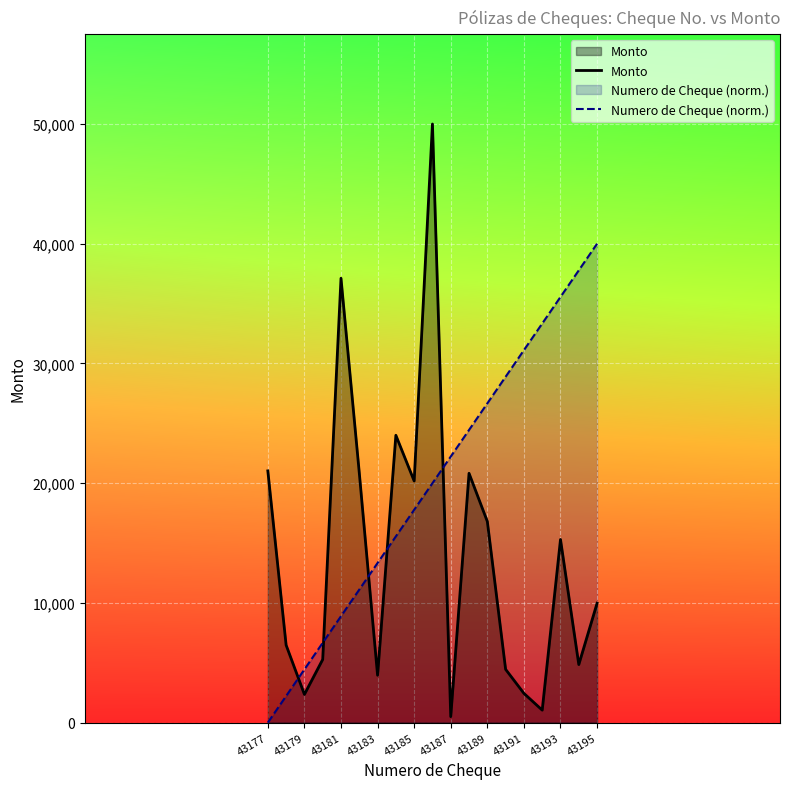

Reading right to left, list all the values displayed in this chart.

Monto: 9974.4	4849.5	15298.6	1043.5	2444.3	4449.1	16801.4	20824.3	500.0	50000.0	20184.0	24000.0	3955.3	20862.9	37116.5	5275.2	2357.6	6477.0	21028.0
Numero de Cheque (norm.): 40000.0	37777.8	35555.6	33333.3	31111.1	28888.9	26666.7	24444.4	22222.2	20000.0	17777.8	15555.6	13333.3	11111.1	8888.9	6666.7	4444.4	2222.2	0.0